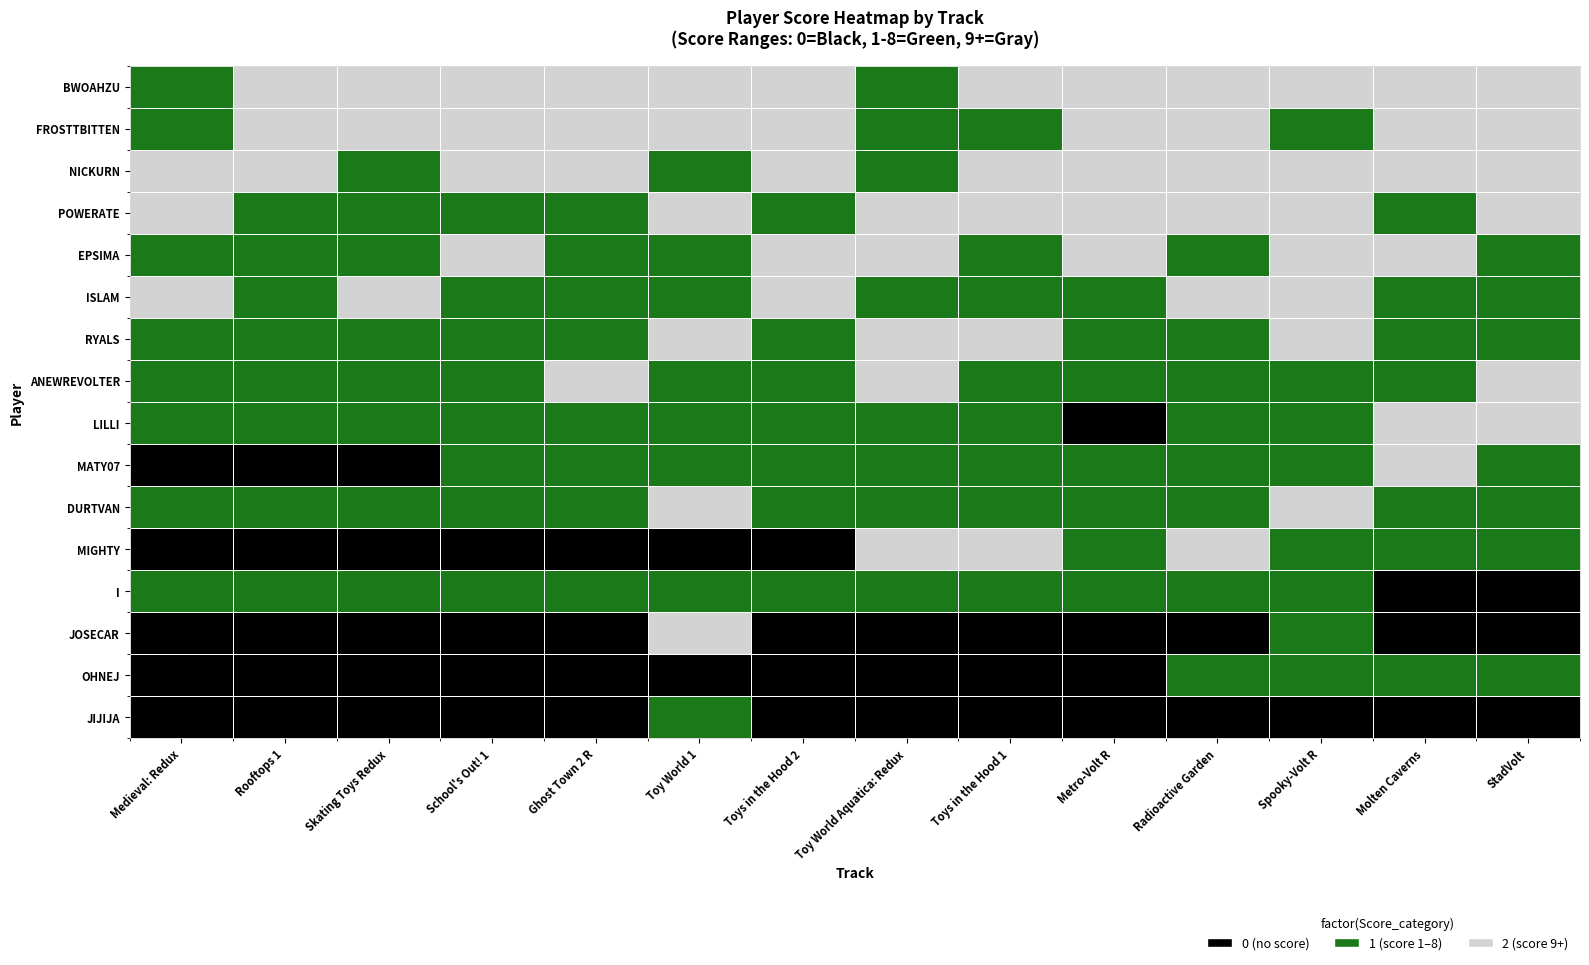

At which category is the sum across all series the highest?

Spooky-Volt R